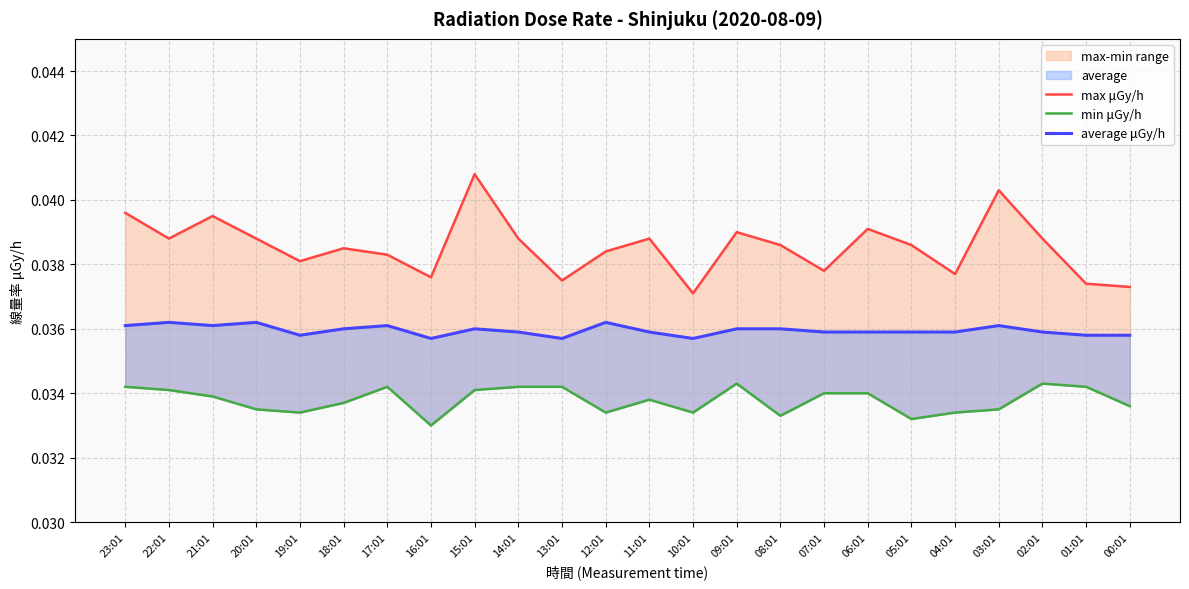

What is the total value across all series at 10:01?

0.1